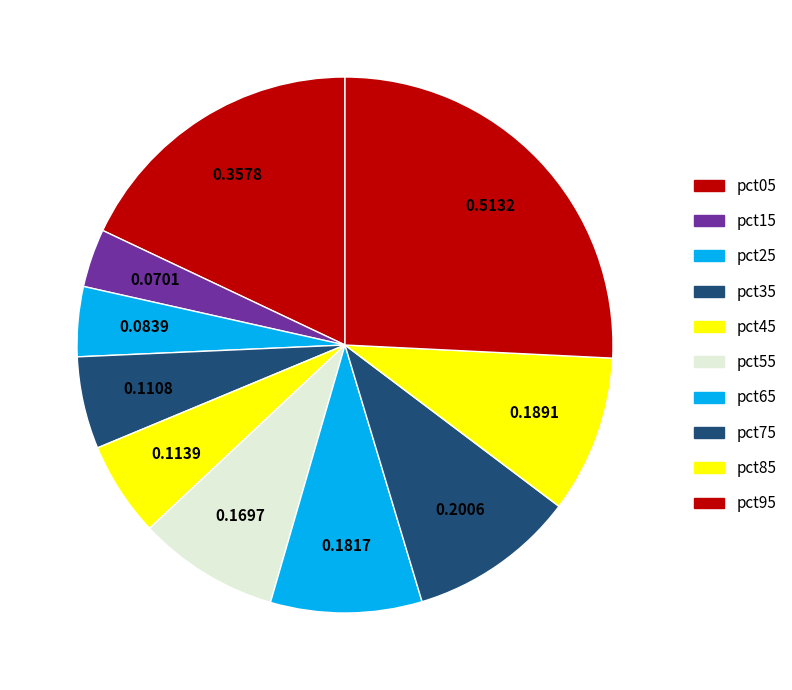

Is there any slice that represents more than half of the pie?

No